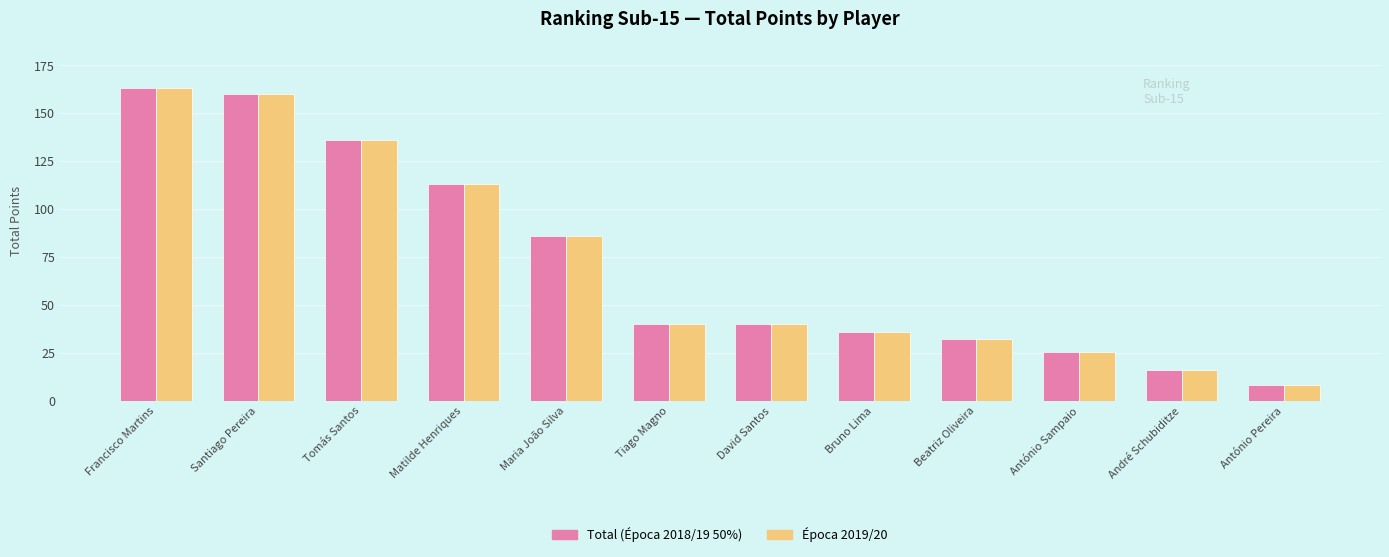

What is the smallest value displayed?

8.0